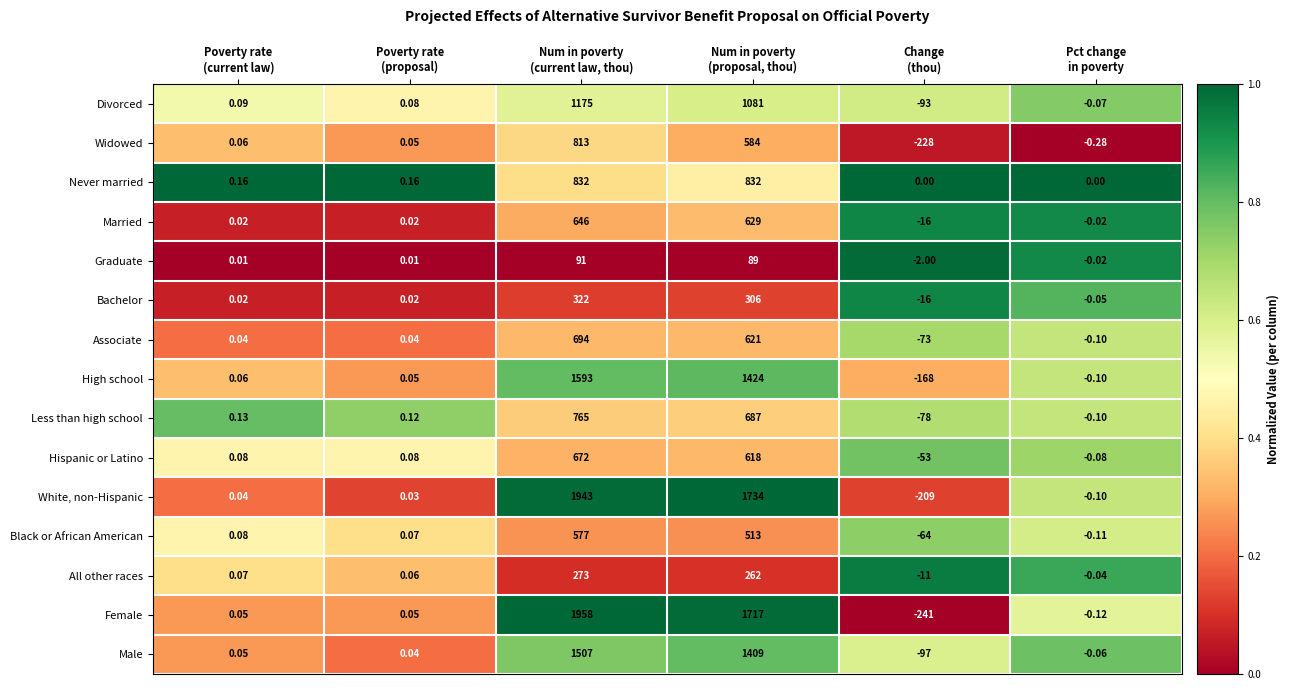

At which category is the sum across all series the highest?

Num in poverty
(current law, thou)